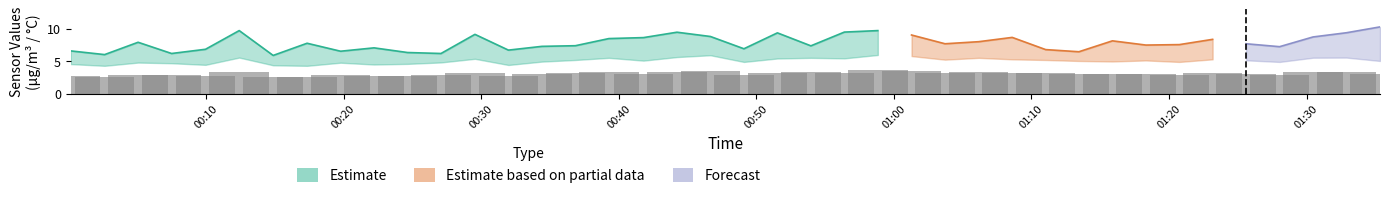

What is the difference between the highest and lowest values at 2?

3.3